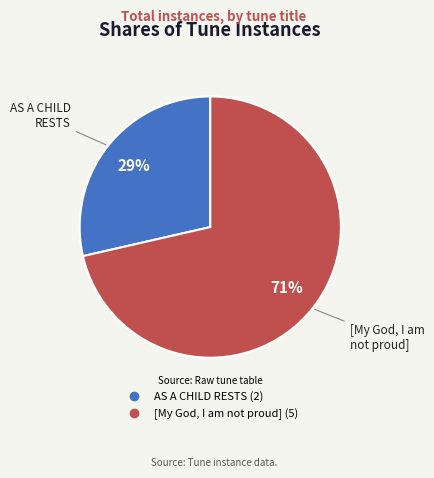

Is there any slice that represents more than half of the pie?

Yes